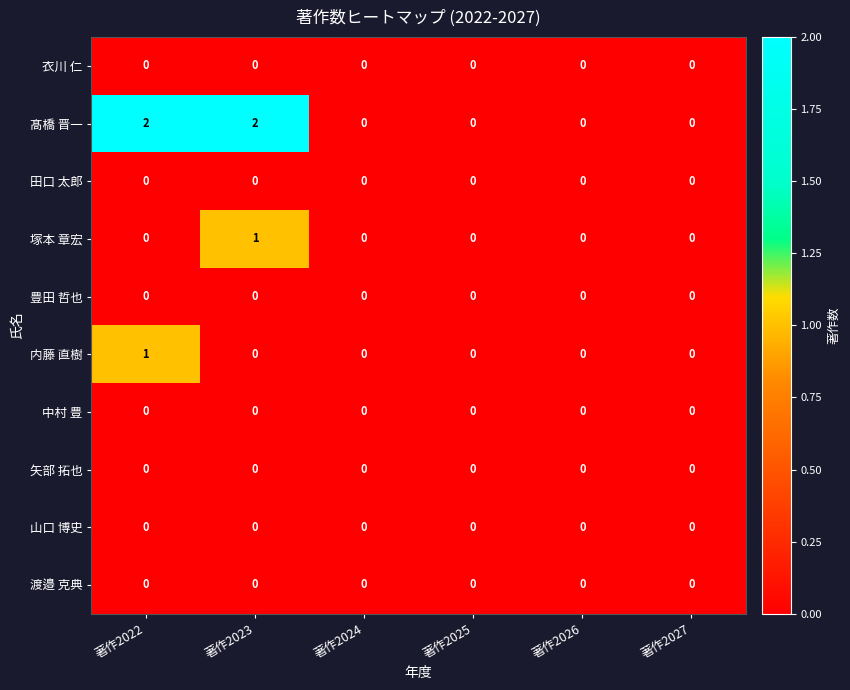

Which series has the largest range (max minus min)?

髙橋 晋一